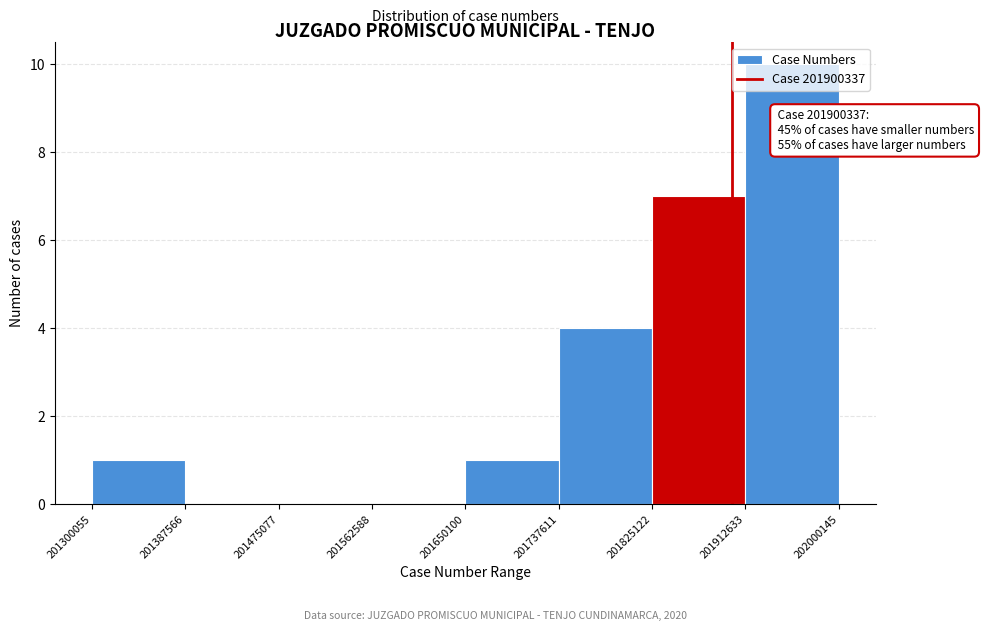

Which range on the x-axis has the tallest bar?

201912633 to 202000145